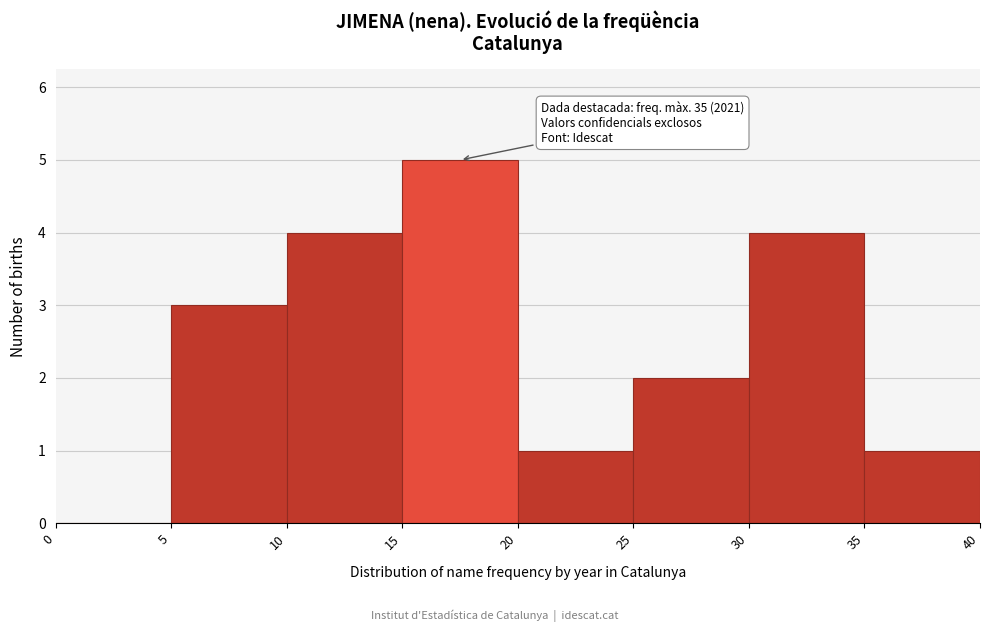

Which range on the x-axis has the tallest bar?

15 to 20